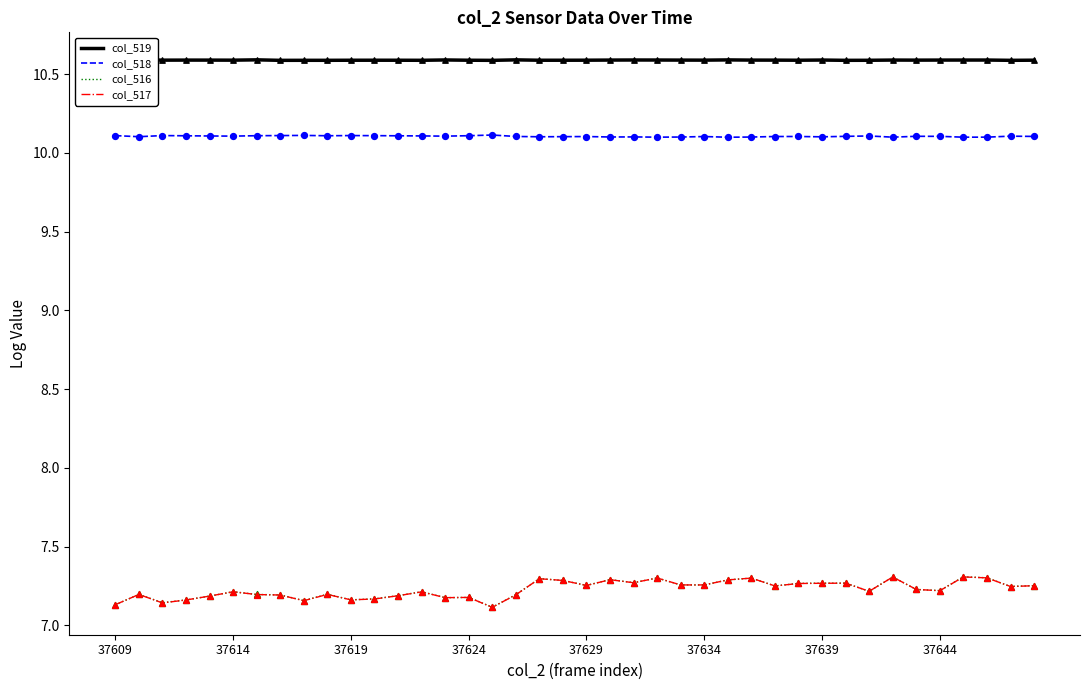

What are all the series names shown in the legend?

col_519, col_518, col_516, col_517